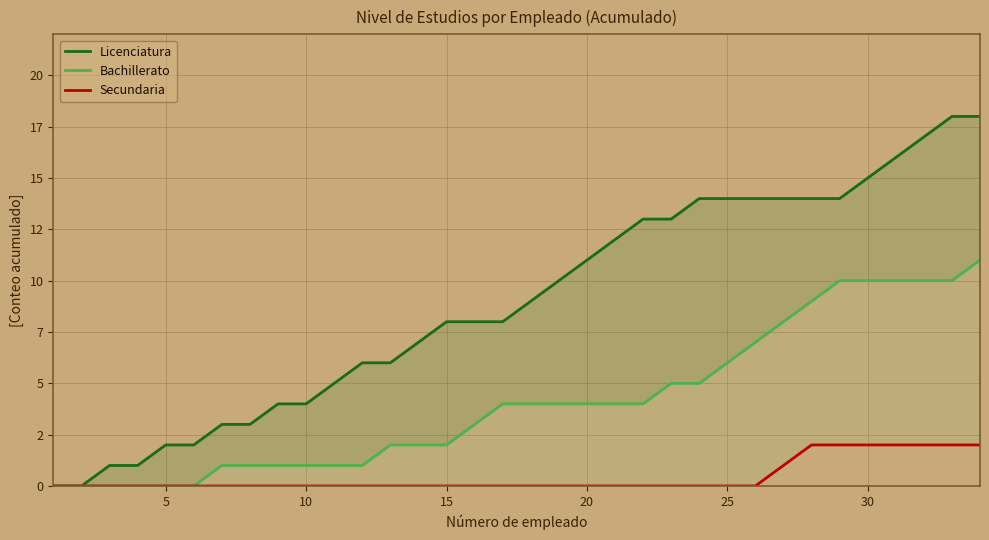

What is the total value across all series at 20?

2